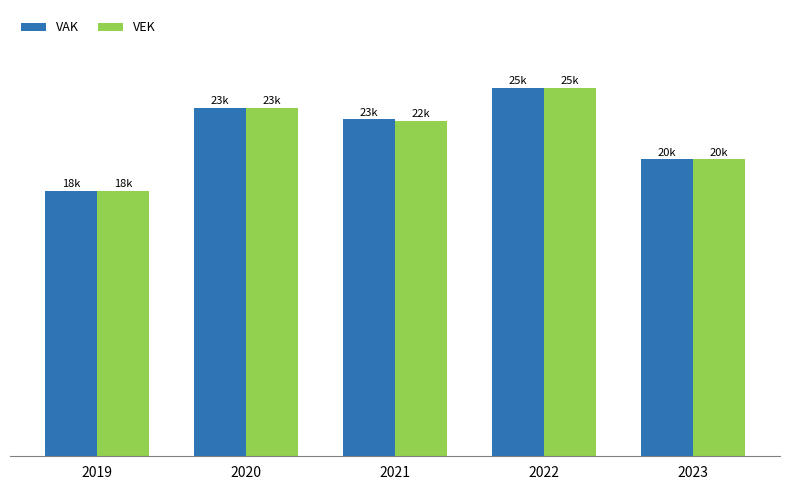

What are all the series names shown in the legend?

VAK, VEK